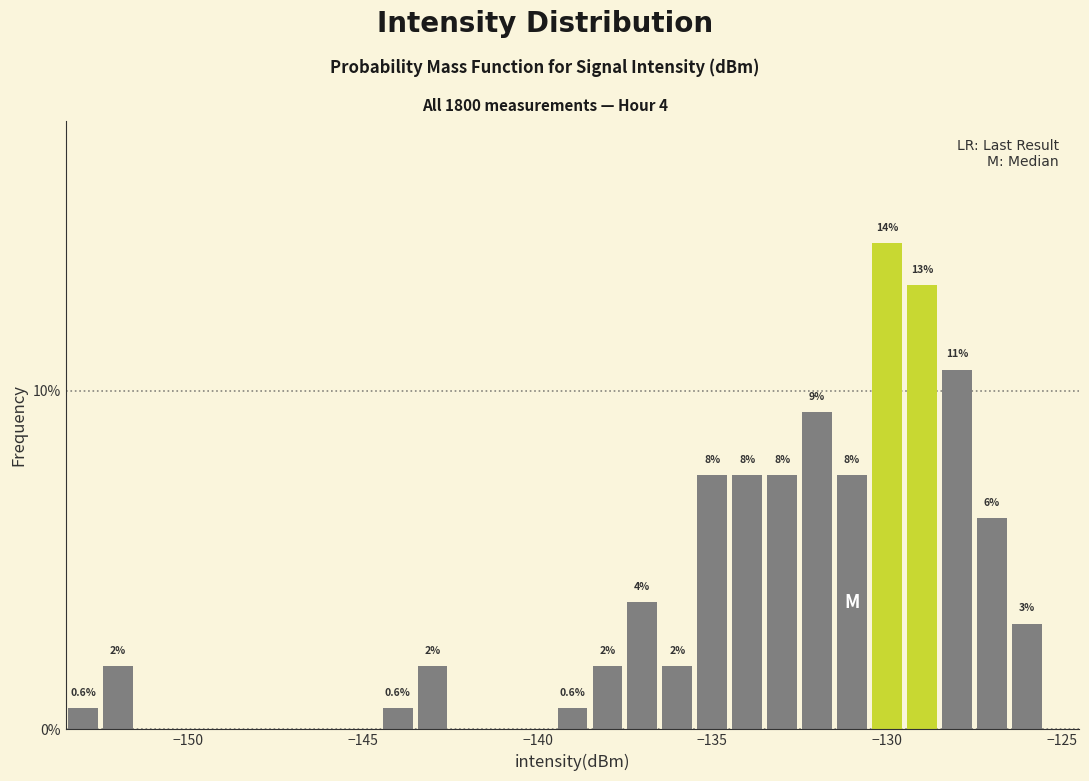

Read against the x-axis, roughly where is the centre of the tallest bar?

-130.0